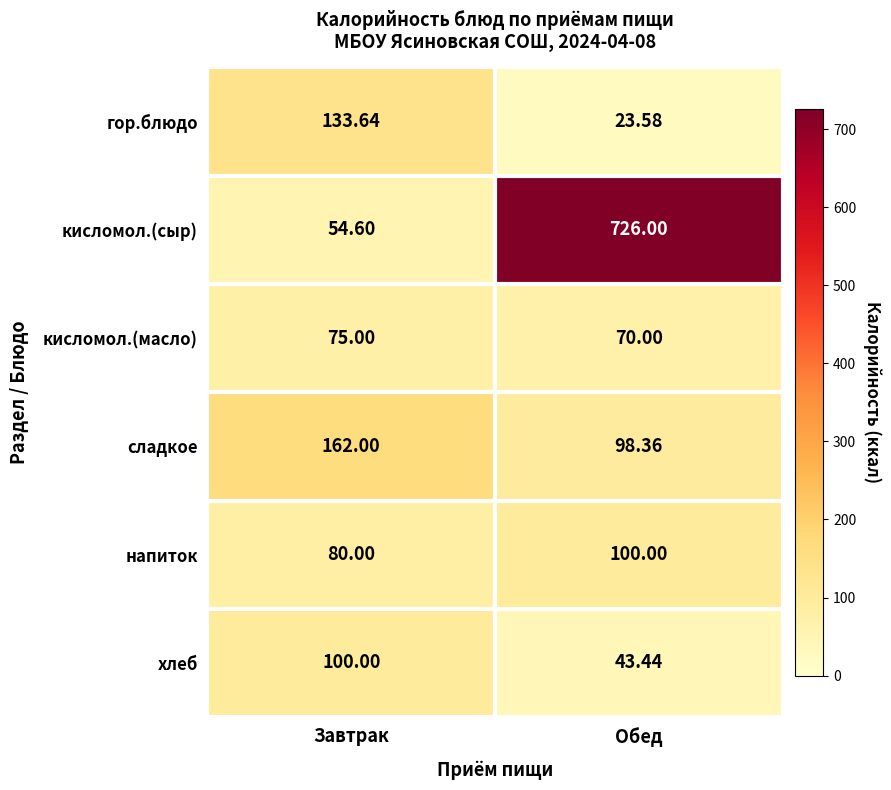

Which category has the lowest value in the гор.блюдо series?

Обед